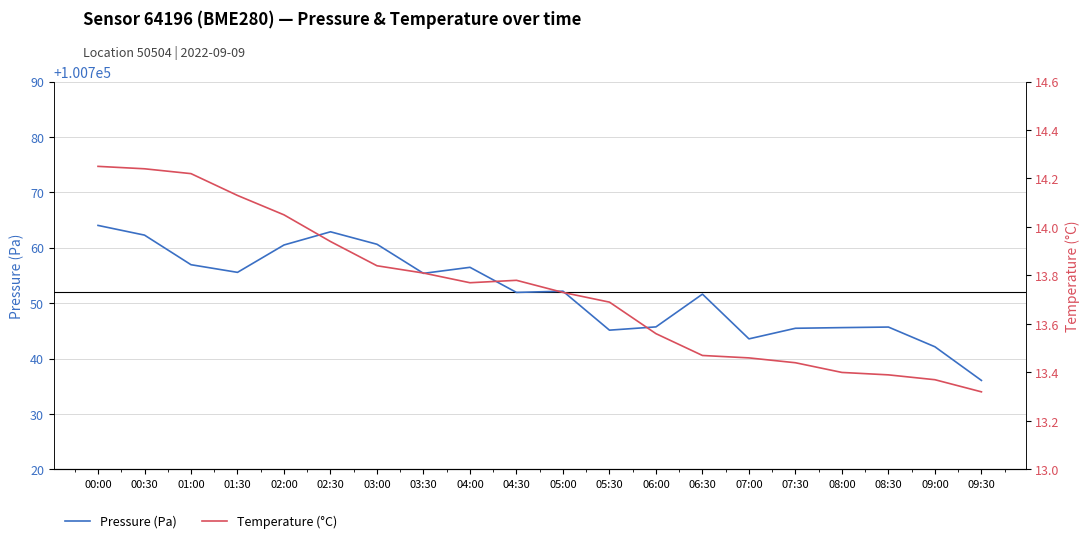

Which series has the widest spread of values?

Pressure (Pa)